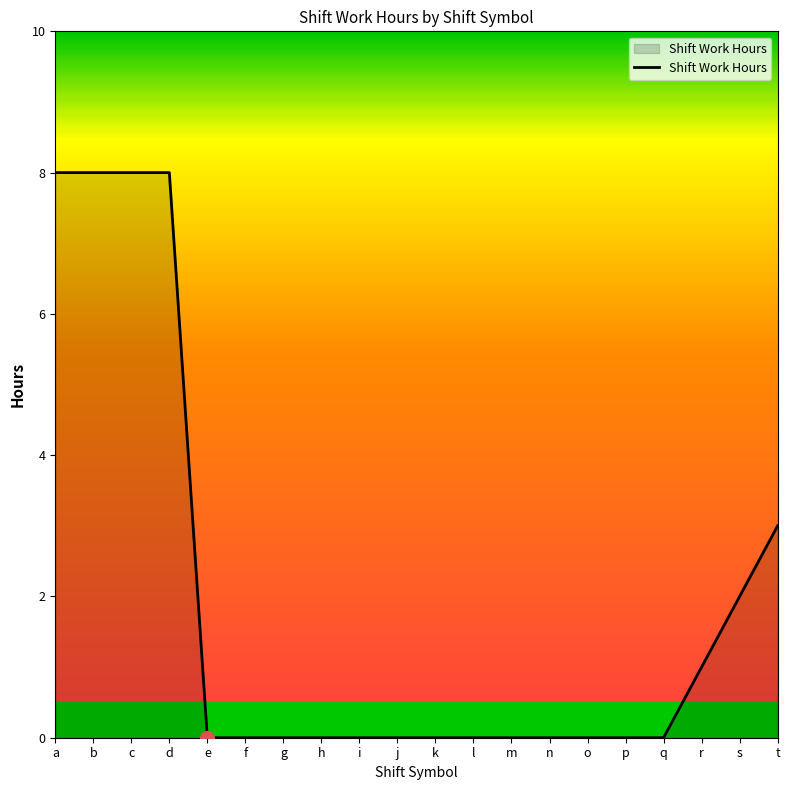

What is the change in value from b to t?

-5